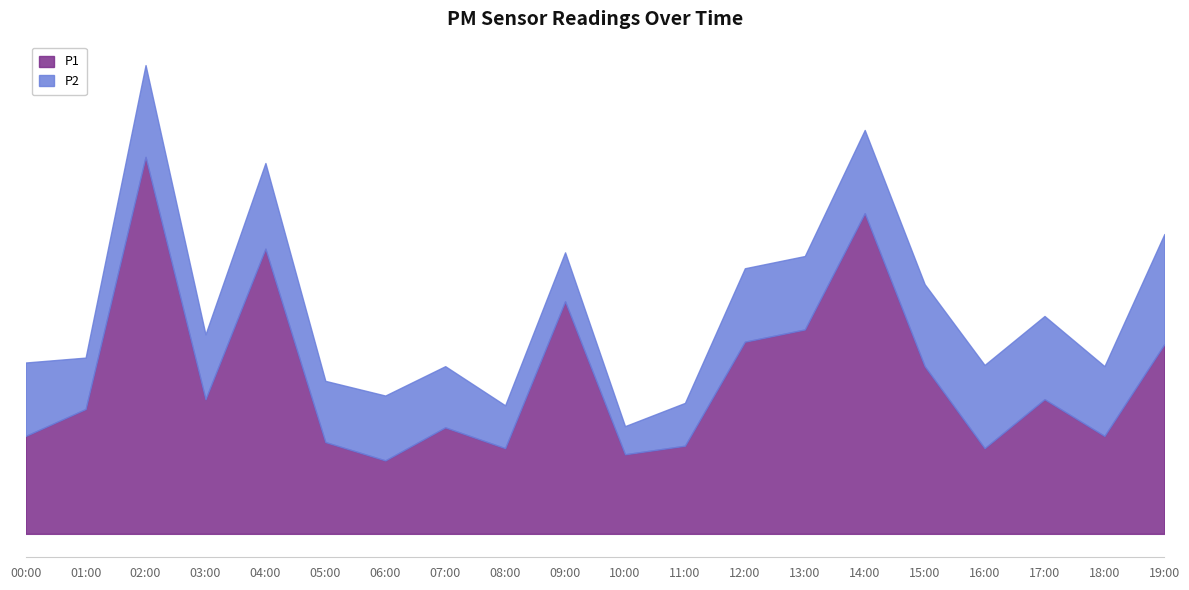

Count the number of data series in this chart.

2